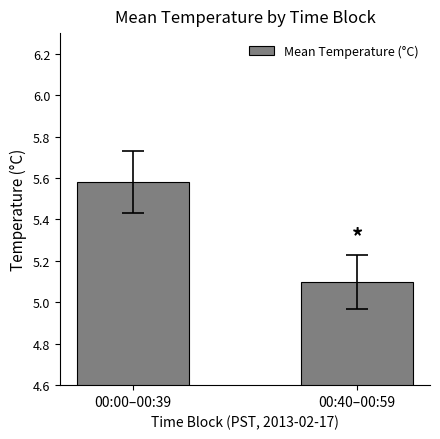

Where is the data nearest to the value 5?

00:40–00:59